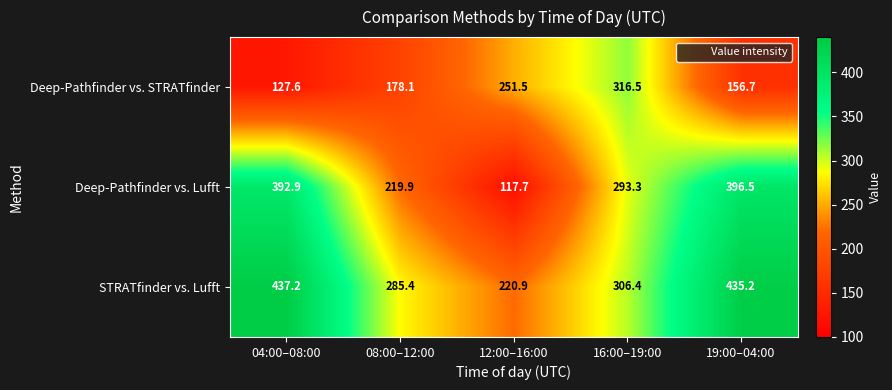

What is the minimum value for STRATfinder vs. Lufft?

220.9